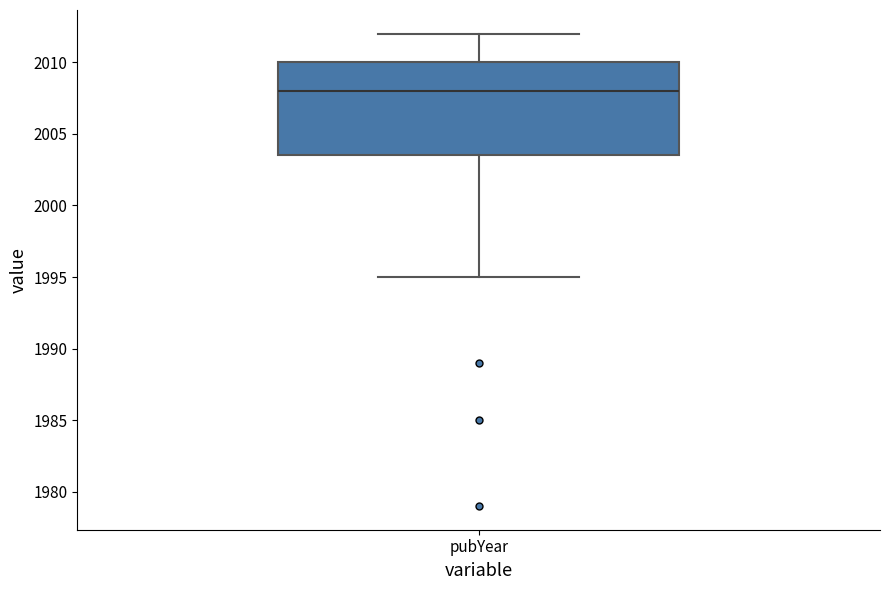

Where does the lower whisker of the box for pubYear end on the y-axis? The values are not printed on the chart, so give them approximately, as read against the axis.

1995.0